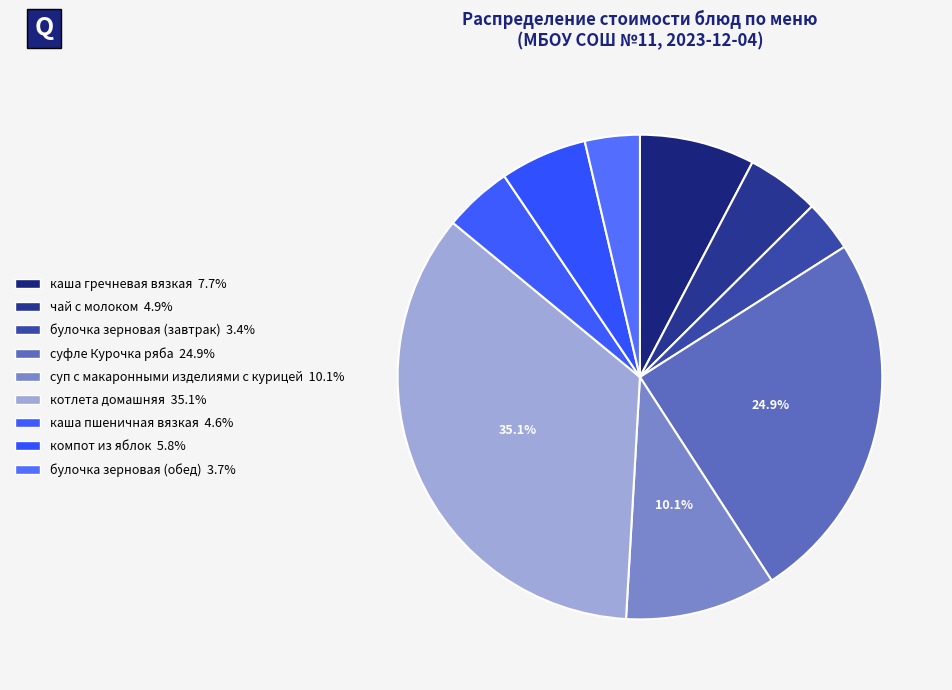

Is the sum of суфле Курочка ряба and котлета домашняя greater than half?

Yes